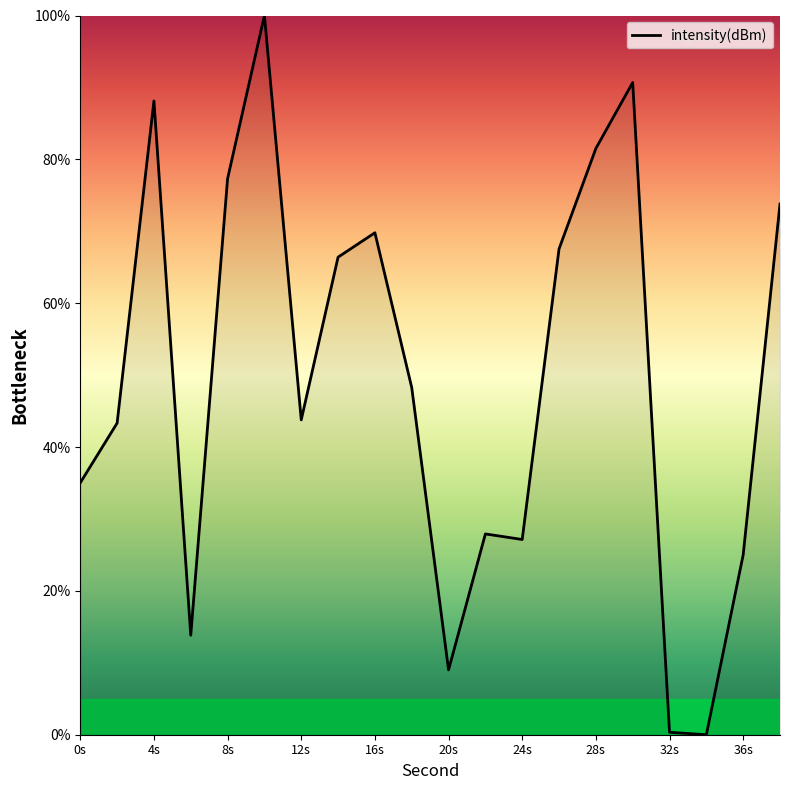

What is the maximum value shown in the chart?

100.0